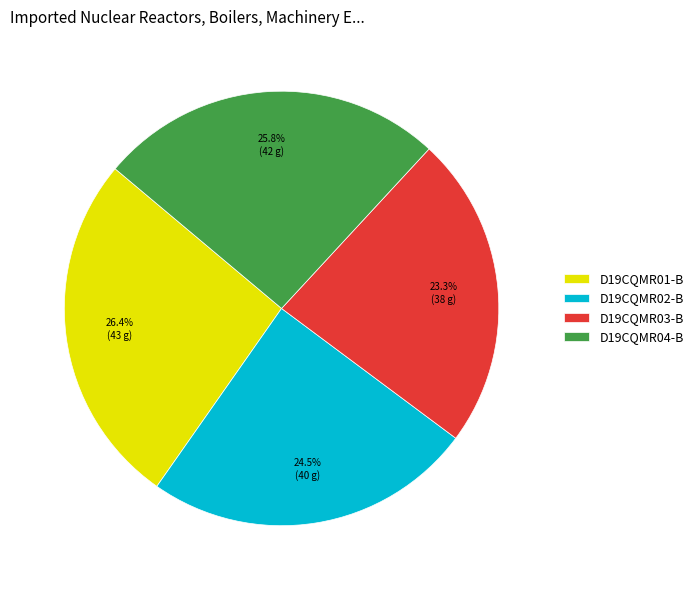

Count the number of slices in the pie.

4